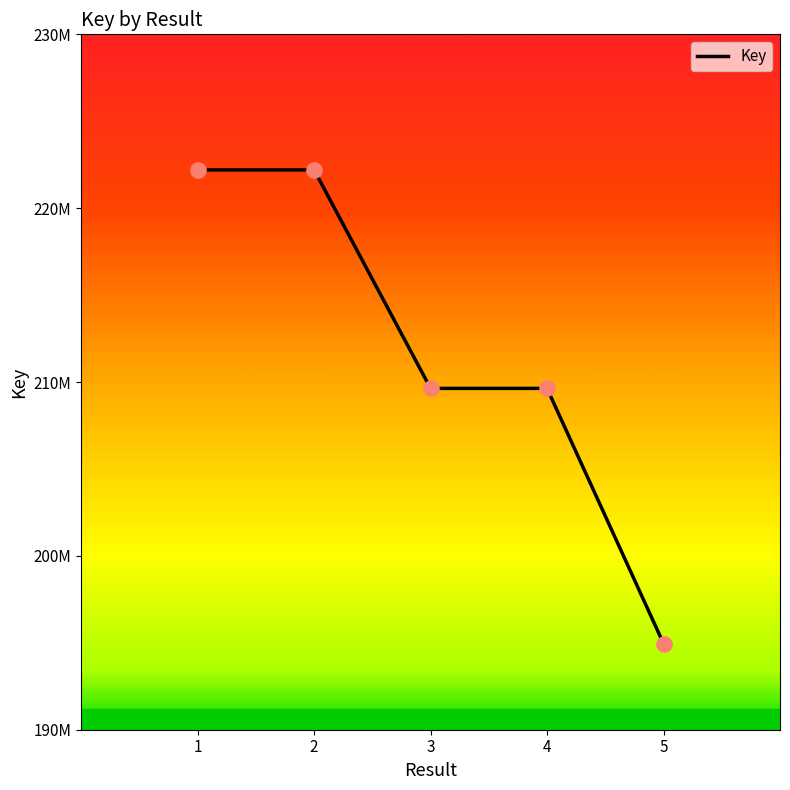

Between 5 and 3, which is larger?

3